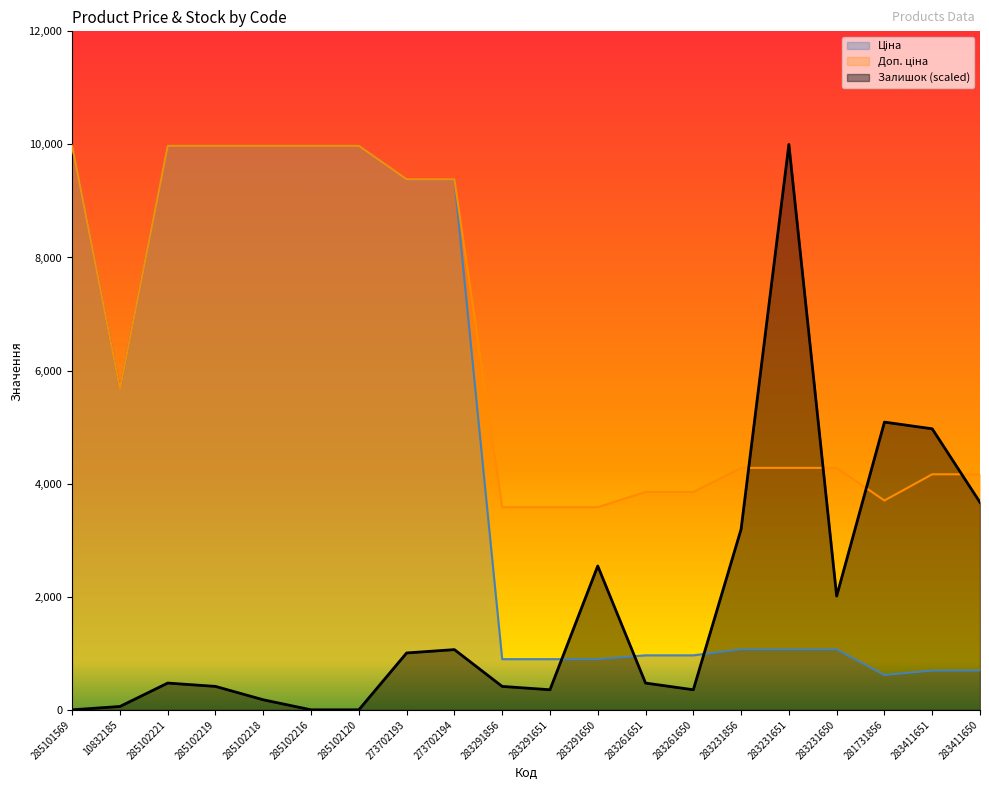

How many lines are shown in the chart?

3